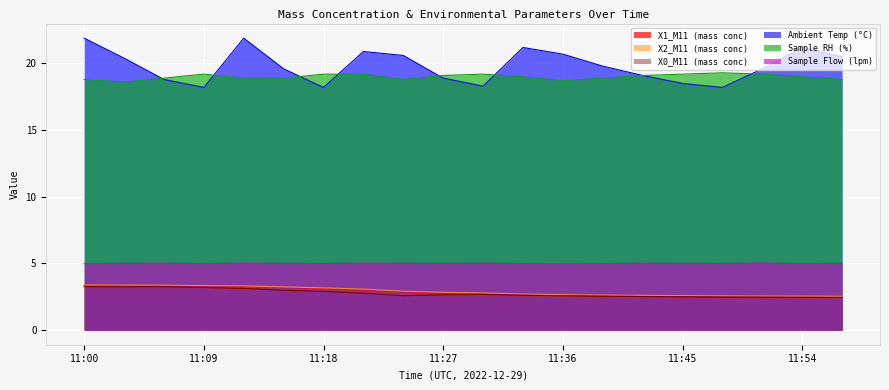

How many lines are shown in the chart?

6